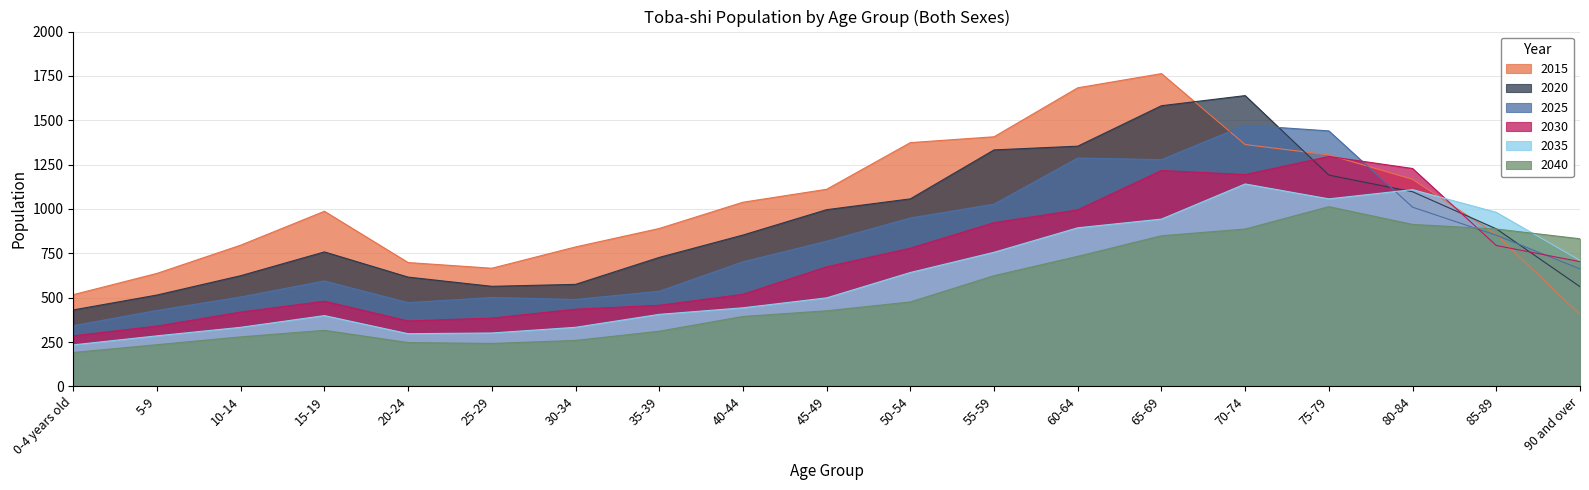

Which series changed the most between 50-54 and 65-69?

2020